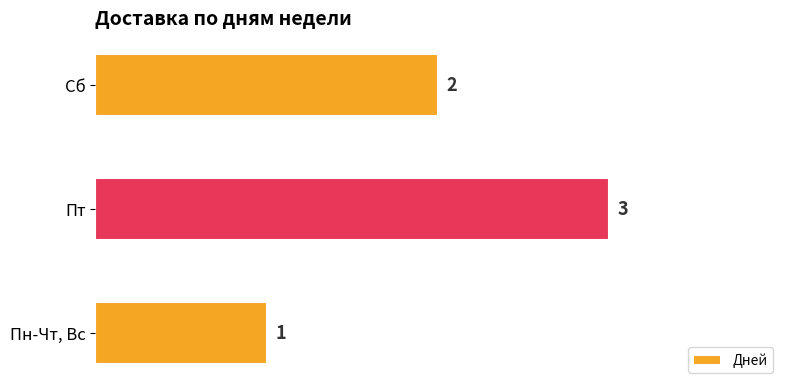

At which category does the chart reach its peak across all series?

Пт